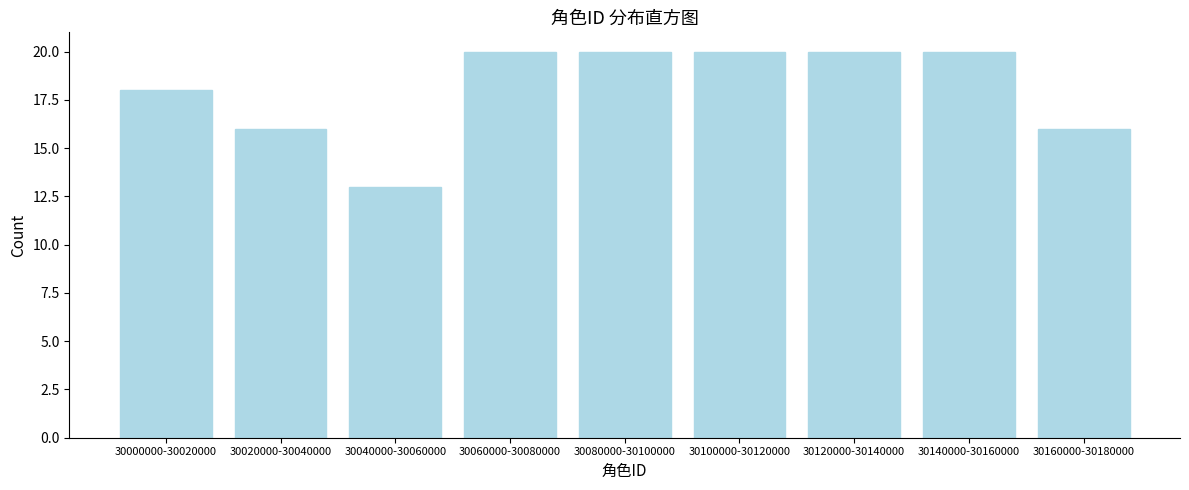

Reading left to right, extract all data points from this chart.

18	16	13	20	20	20	20	20	16